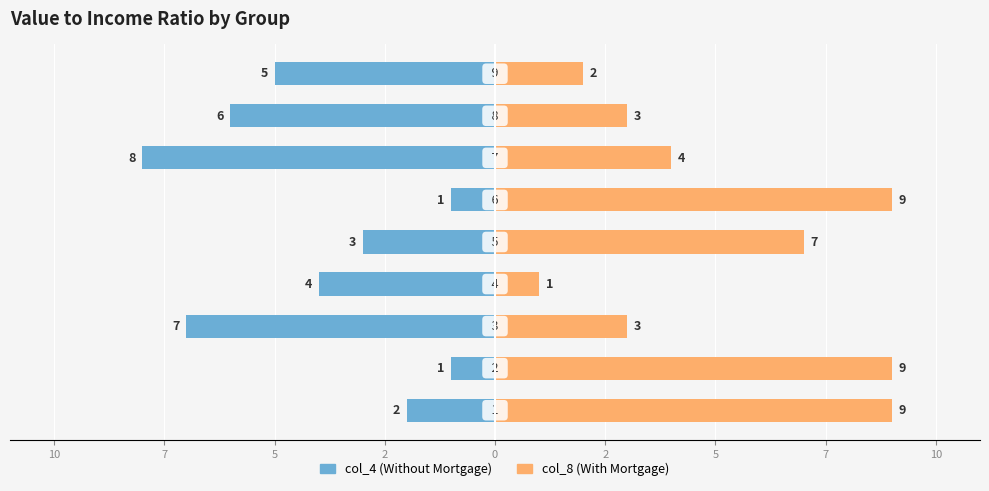

How many values in the col_8 (With Mortgage) series exceed 4?

4